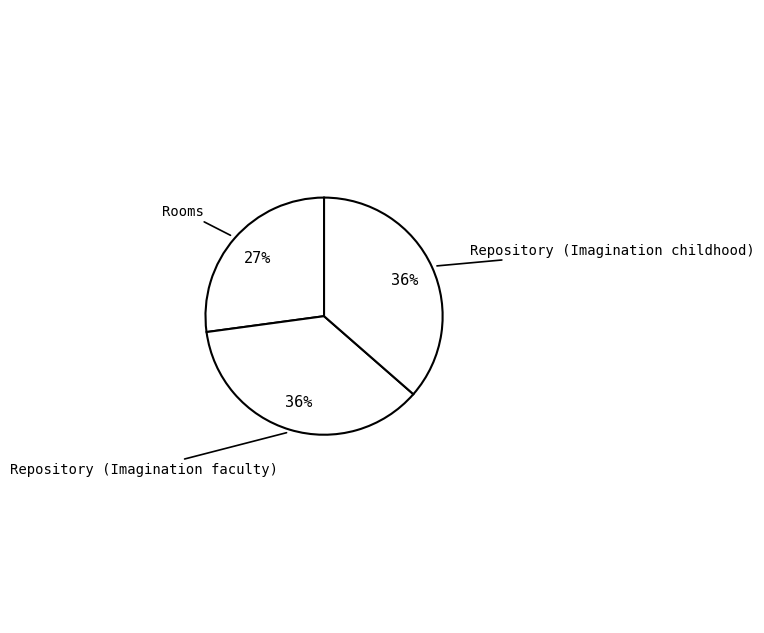

The Repository (Imagination faculty) slice represents 43% of the pie. True or false?

False